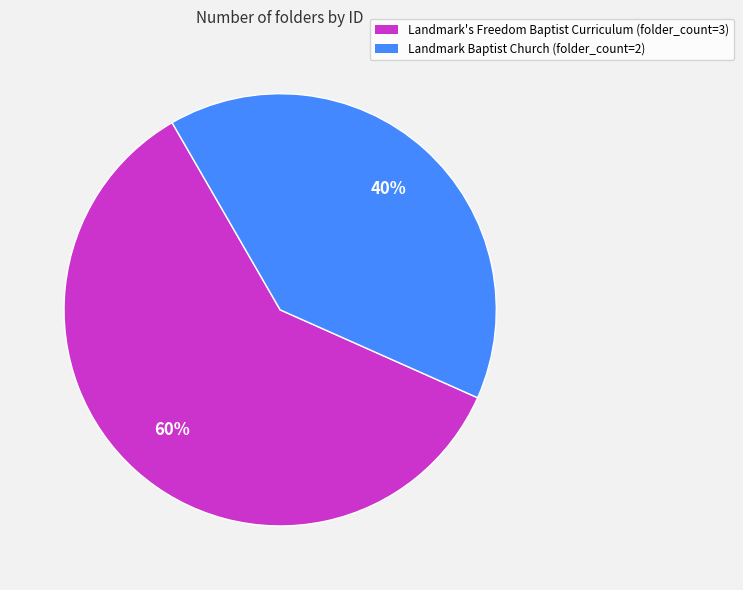

Does any single category account for the majority?

Yes